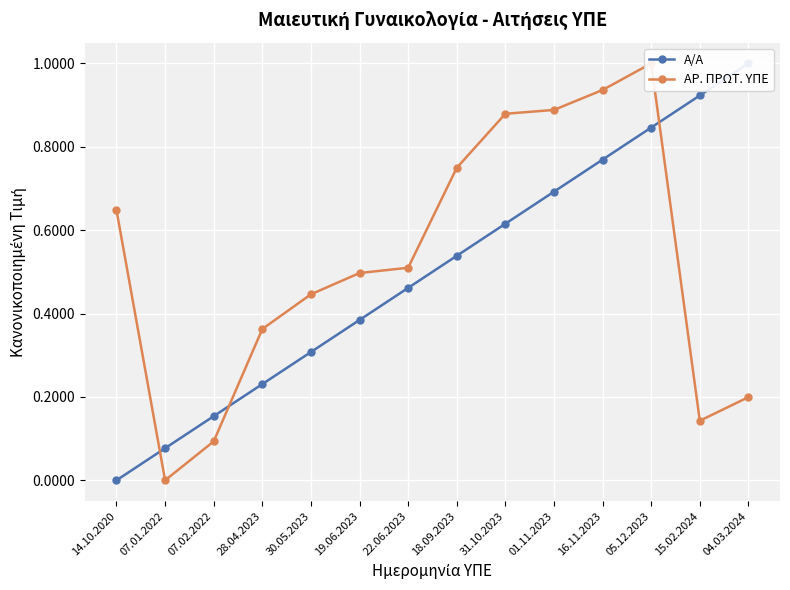

Is the value of ΑΡ. ΠΡΩΤ. ΥΠΕ at 28.04.2023 greater than the value of Α/Α at 01.11.2023?

No